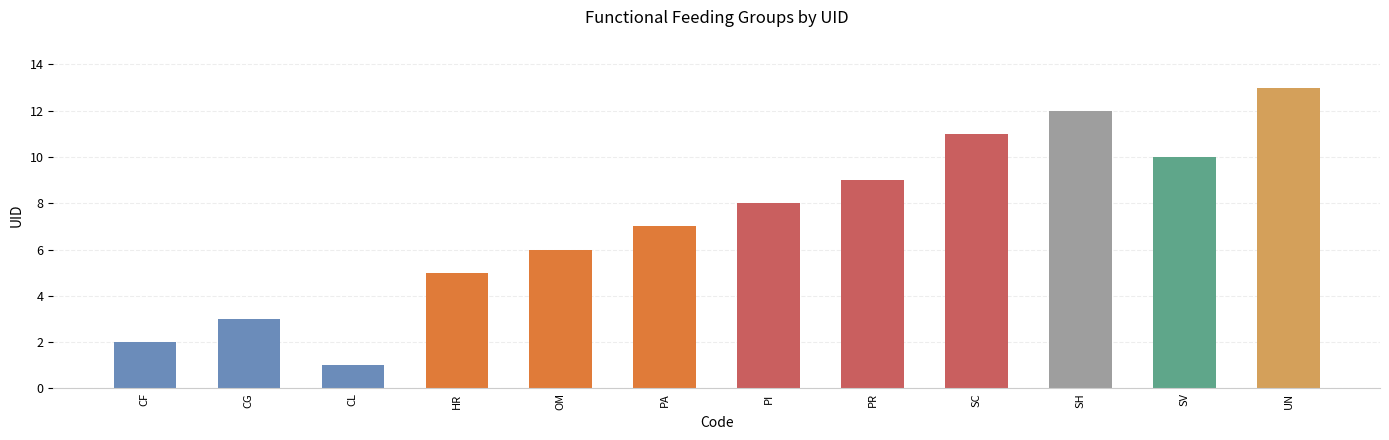

List the labels in order of value, largest first.

UN, SH, SC, SV, PR, PI, PA, OM, HR, CG, CF, CL